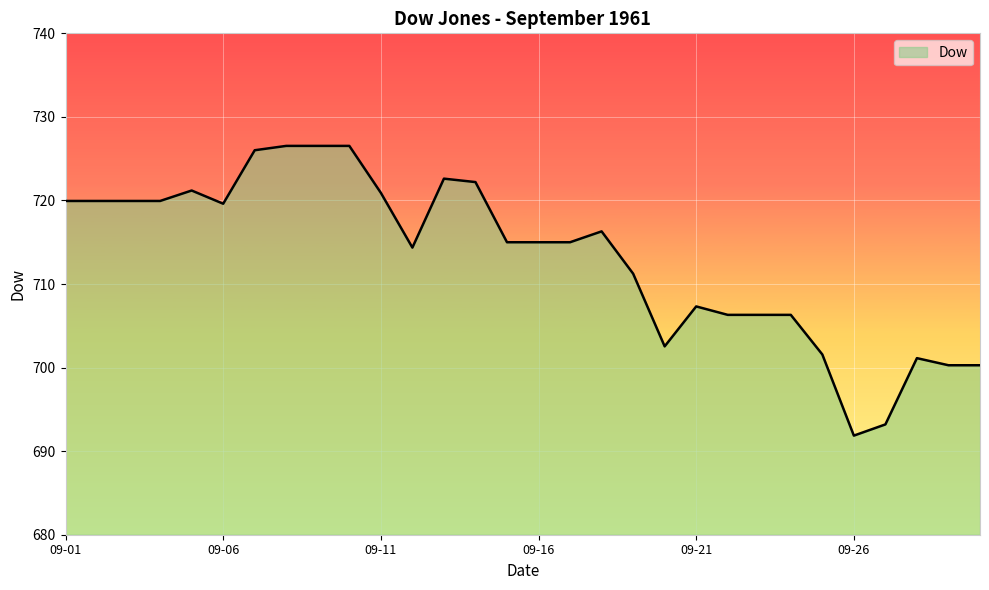

What is the minimum value shown in the chart?

691.9